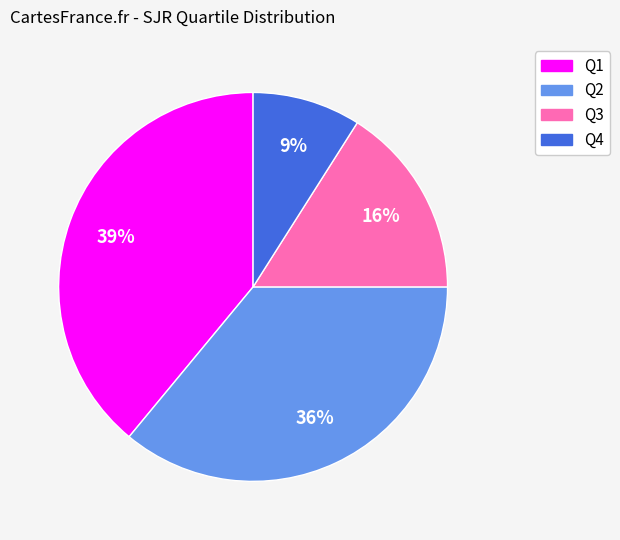

Approximately how many times larger is the value at Q1 compared to Q2?

1.1